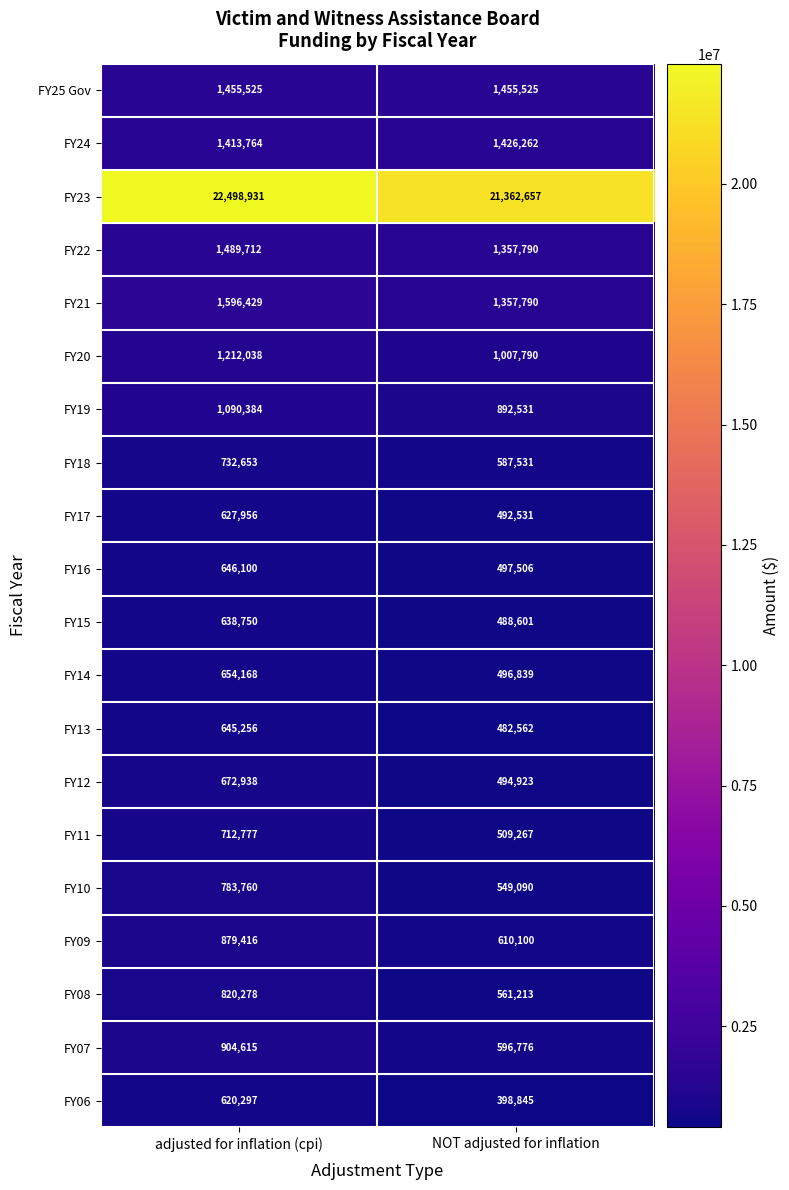

Which series has the largest range (max minus min)?

FY23